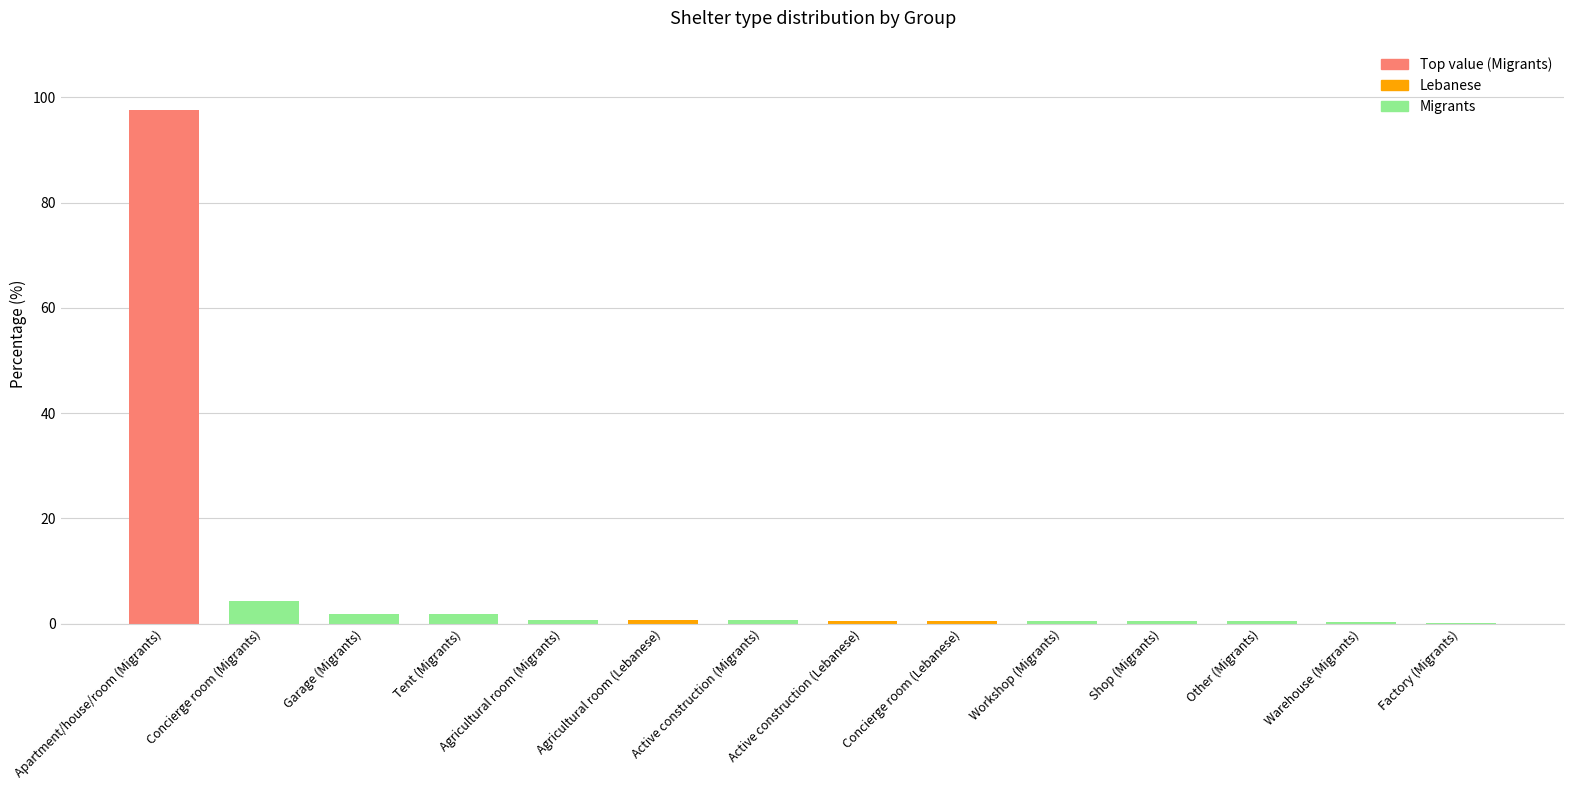

Rank the categories by value from highest to lowest.

Apartment/house/room (Migrants), Concierge room (Migrants), Garage (Migrants), Tent (Migrants), Agricultural room (Migrants), Agricultural room (Lebanese), Active construction (Migrants), Active construction (Lebanese), Concierge room (Lebanese), Workshop (Migrants), Shop (Migrants), Other (Migrants), Warehouse (Migrants), Factory (Migrants)